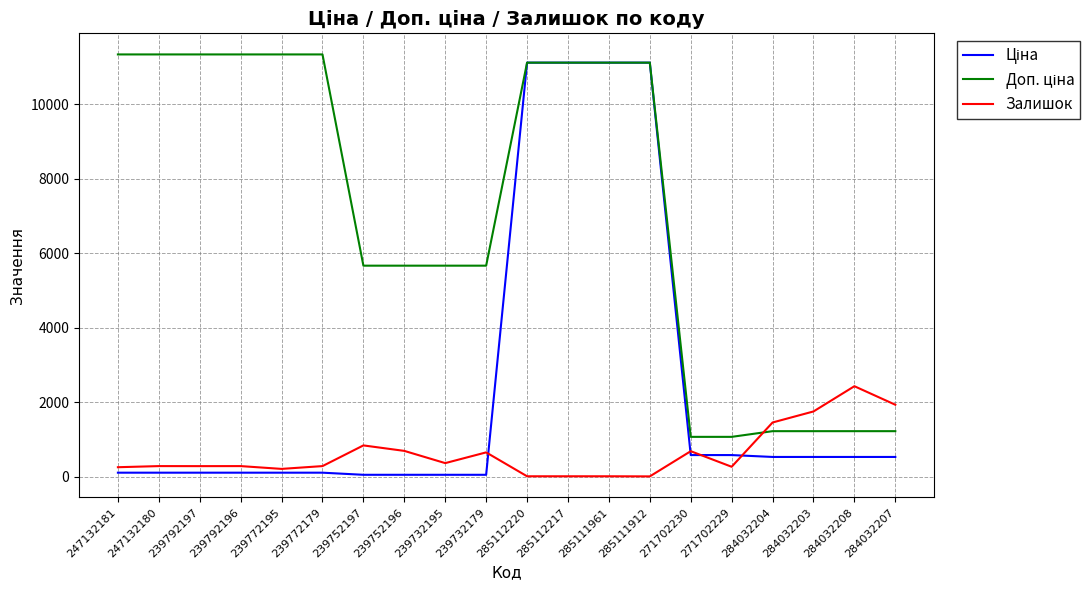

What is the spread (max minus min) of values at 284032203?

1220.6